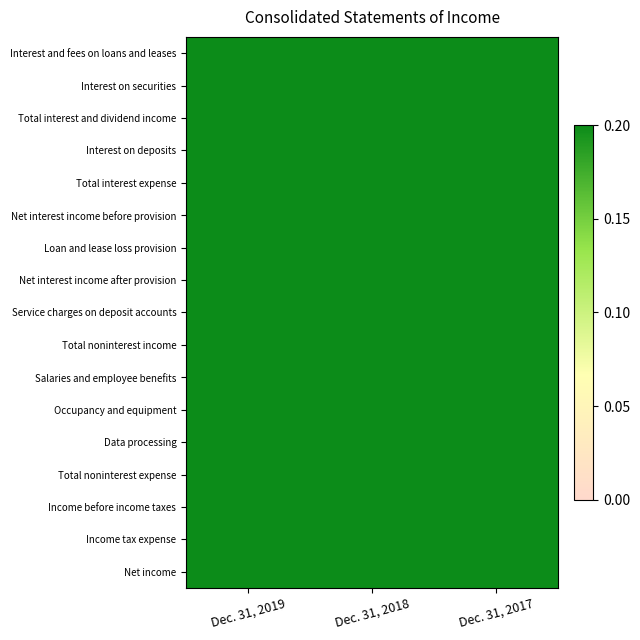

Reading left to right, list all the values displayed in this chart.

Interest and fees on loans and leases: Dec. 31, 2019=1.0	Dec. 31, 2018=1.0	Dec. 31, 2017=0.9
Interest on securities: Dec. 31, 2019=1.0	Dec. 31, 2018=0.9	Dec. 31, 2017=0.8
Total interest and dividend income: Dec. 31, 2019=1.0	Dec. 31, 2018=0.9	Dec. 31, 2017=0.8
Interest on deposits: Dec. 31, 2019=1.0	Dec. 31, 2018=0.7	Dec. 31, 2017=0.4
Total interest expense: Dec. 31, 2019=1.0	Dec. 31, 2018=0.8	Dec. 31, 2017=0.5
Net interest income before provision: Dec. 31, 2019=1.0	Dec. 31, 2018=1.0	Dec. 31, 2017=1.0
Loan and lease loss provision: Dec. 31, 2019=1.0	Dec. 31, 2018=0.1	Dec. 31, 2017=0.0
Net interest income after provision: Dec. 31, 2019=0.8	Dec. 31, 2018=1.0	Dec. 31, 2017=1.0
Service charges on deposit accounts: Dec. 31, 2019=1.0	Dec. 31, 2018=1.0	Dec. 31, 2017=1.0
Total noninterest income: Dec. 31, 2019=0.8	Dec. 31, 2018=0.7	Dec. 31, 2017=1.0
Salaries and employee benefits: Dec. 31, 2019=1.0	Dec. 31, 2018=1.0	Dec. 31, 2017=1.0
Occupancy and equipment: Dec. 31, 2019=1.0	Dec. 31, 2018=0.9	Dec. 31, 2017=0.9
Data processing: Dec. 31, 2019=1.0	Dec. 31, 2018=0.8	Dec. 31, 2017=0.8
Total noninterest expense: Dec. 31, 2019=1.0	Dec. 31, 2018=0.9	Dec. 31, 2017=0.9
Income before income taxes: Dec. 31, 2019=0.5	Dec. 31, 2018=0.9	Dec. 31, 2017=1.0
Income tax expense: Dec. 31, 2019=0.4	Dec. 31, 2018=0.6	Dec. 31, 2017=1.0
Net income: Dec. 31, 2019=0.6	Dec. 31, 2018=1.0	Dec. 31, 2017=0.9